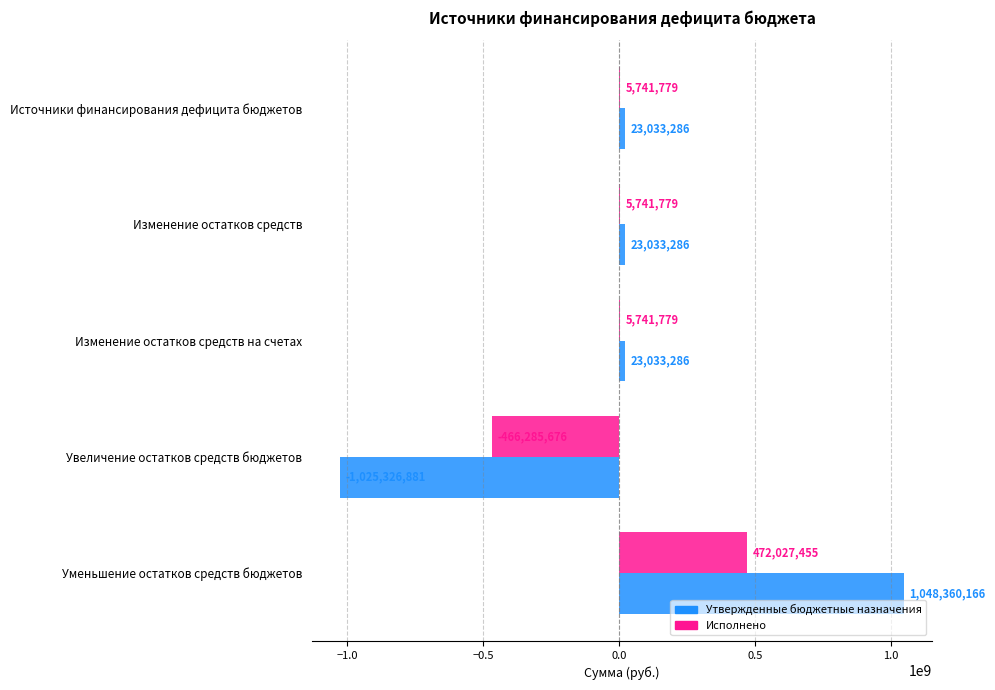

What is the highest value of the Исполнено series?

472027454.7